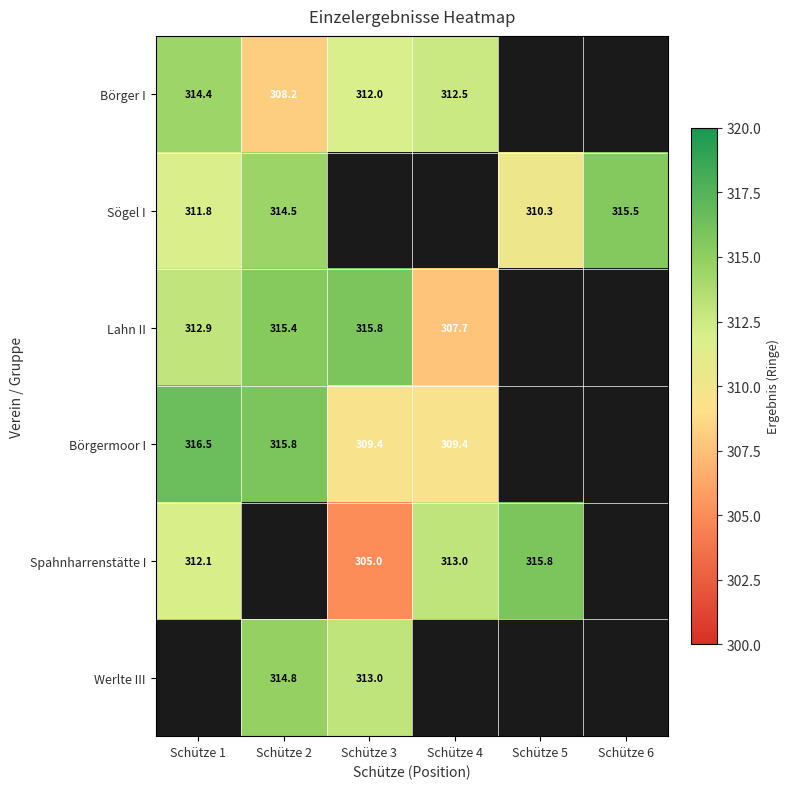

How many distinct data groups are displayed?

6